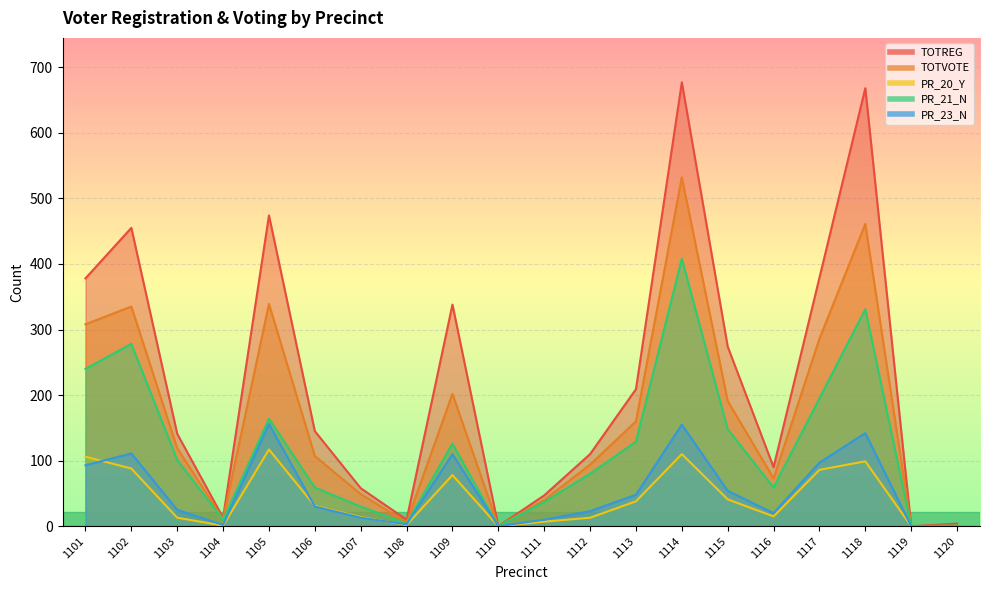

What is the approximate value of PR_20_Y at 1111?

7